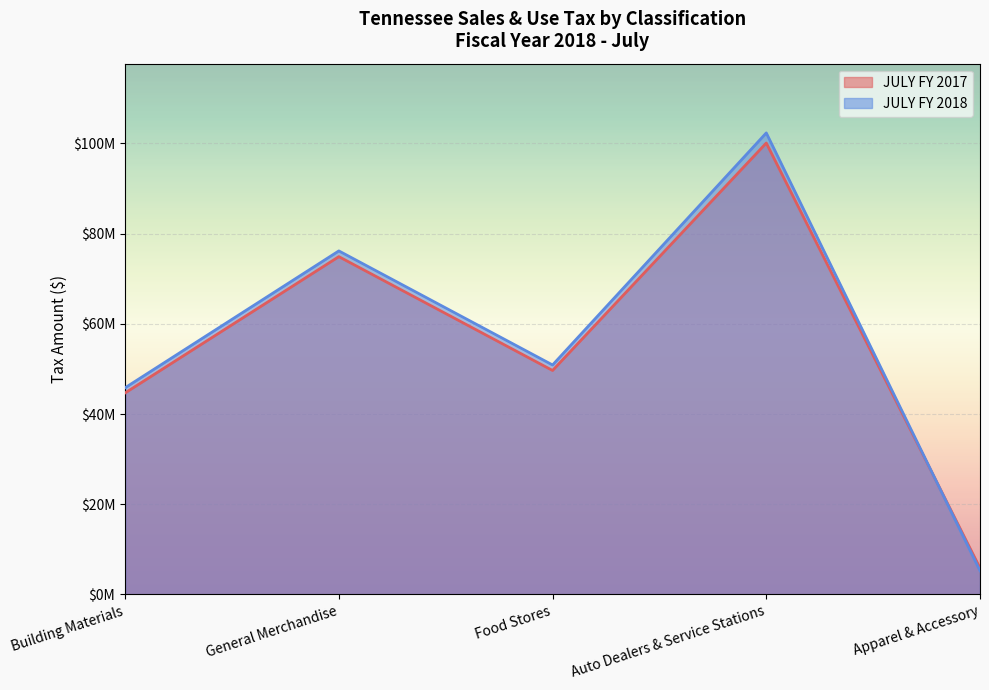

Which category has the lowest value in the JULY FY 2017 series?

Apparel & Accessory